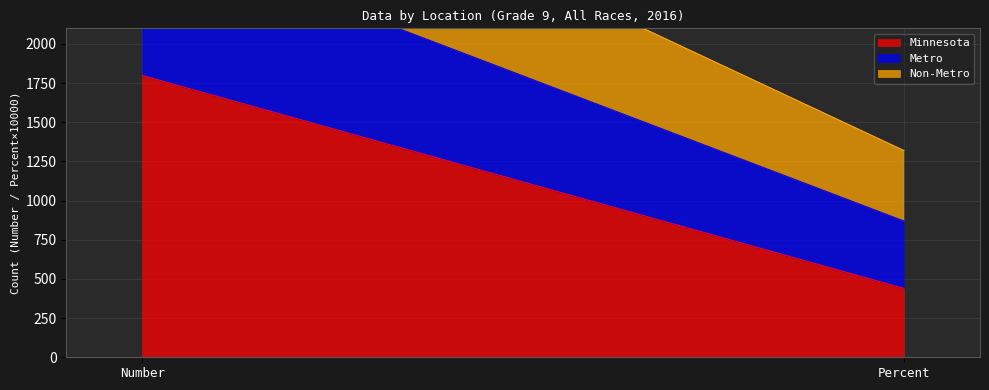

What are all the series names shown in the legend?

Minnesota, Metro, Non-Metro